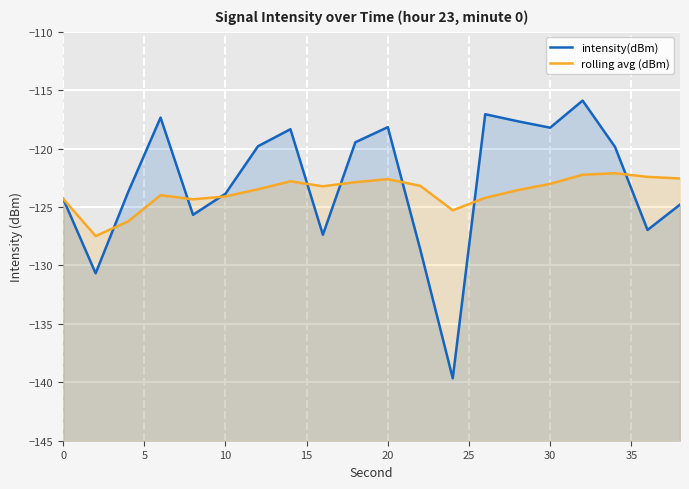

What is the value of the rolling avg (dBm) point at the 1st from the left?

-124.3